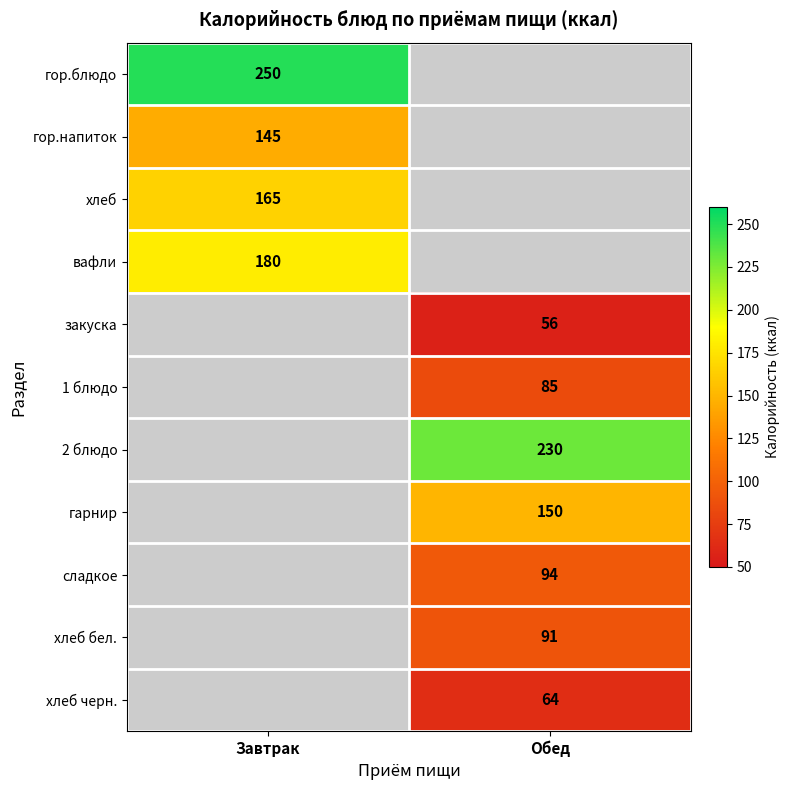

Is it true that закуска equals 56 at Обед?

True